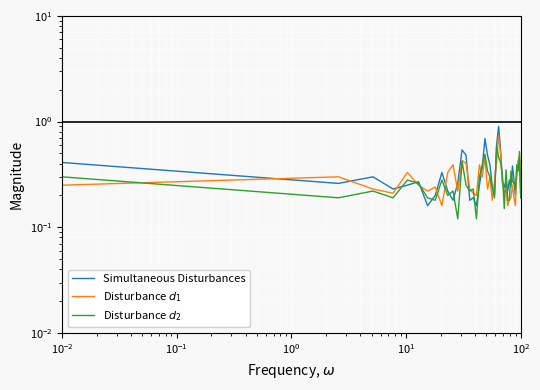

Read the Simultaneous Disturbances value at $\mathdefault{10^{-3}}$.

0.4